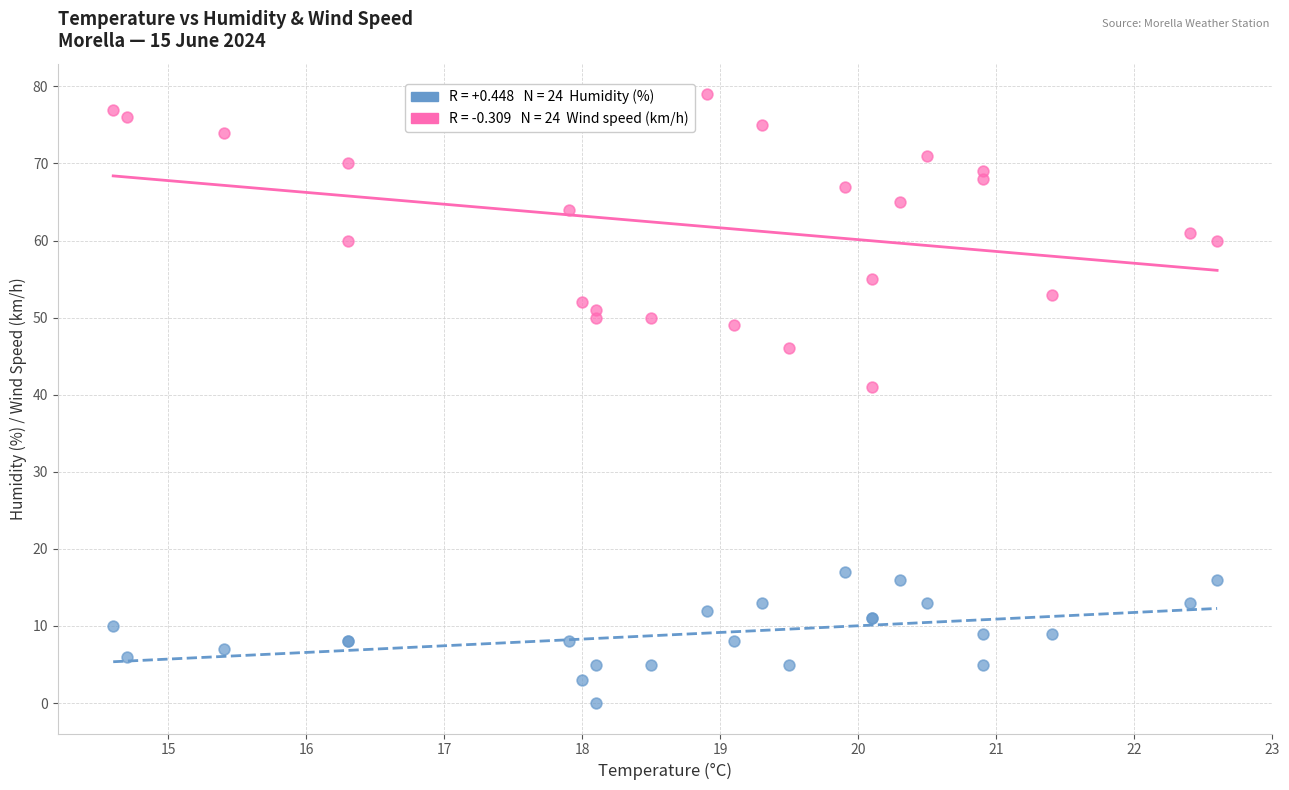

Across all series, what Y value is closest to 39?

41